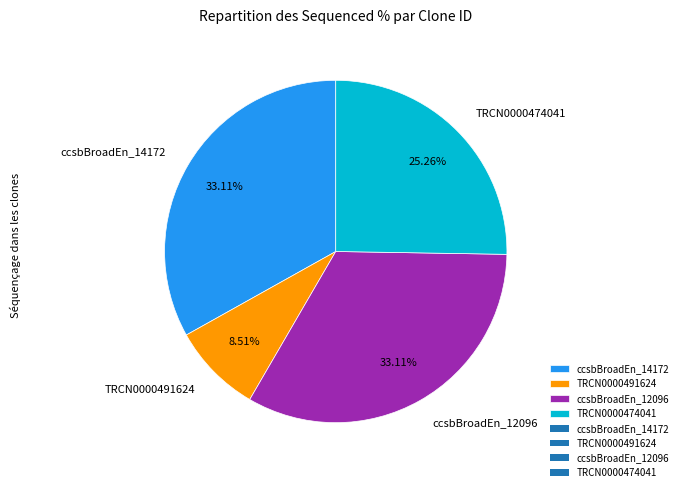

What percentage is NOT represented by TRCN0000474041?

74.7%